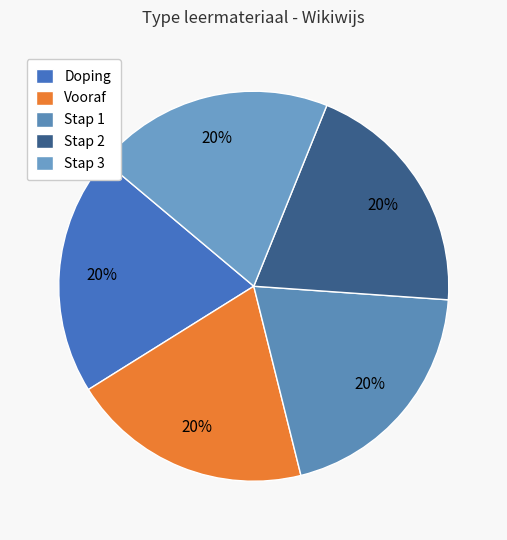

Count the number of slices in the pie.

5